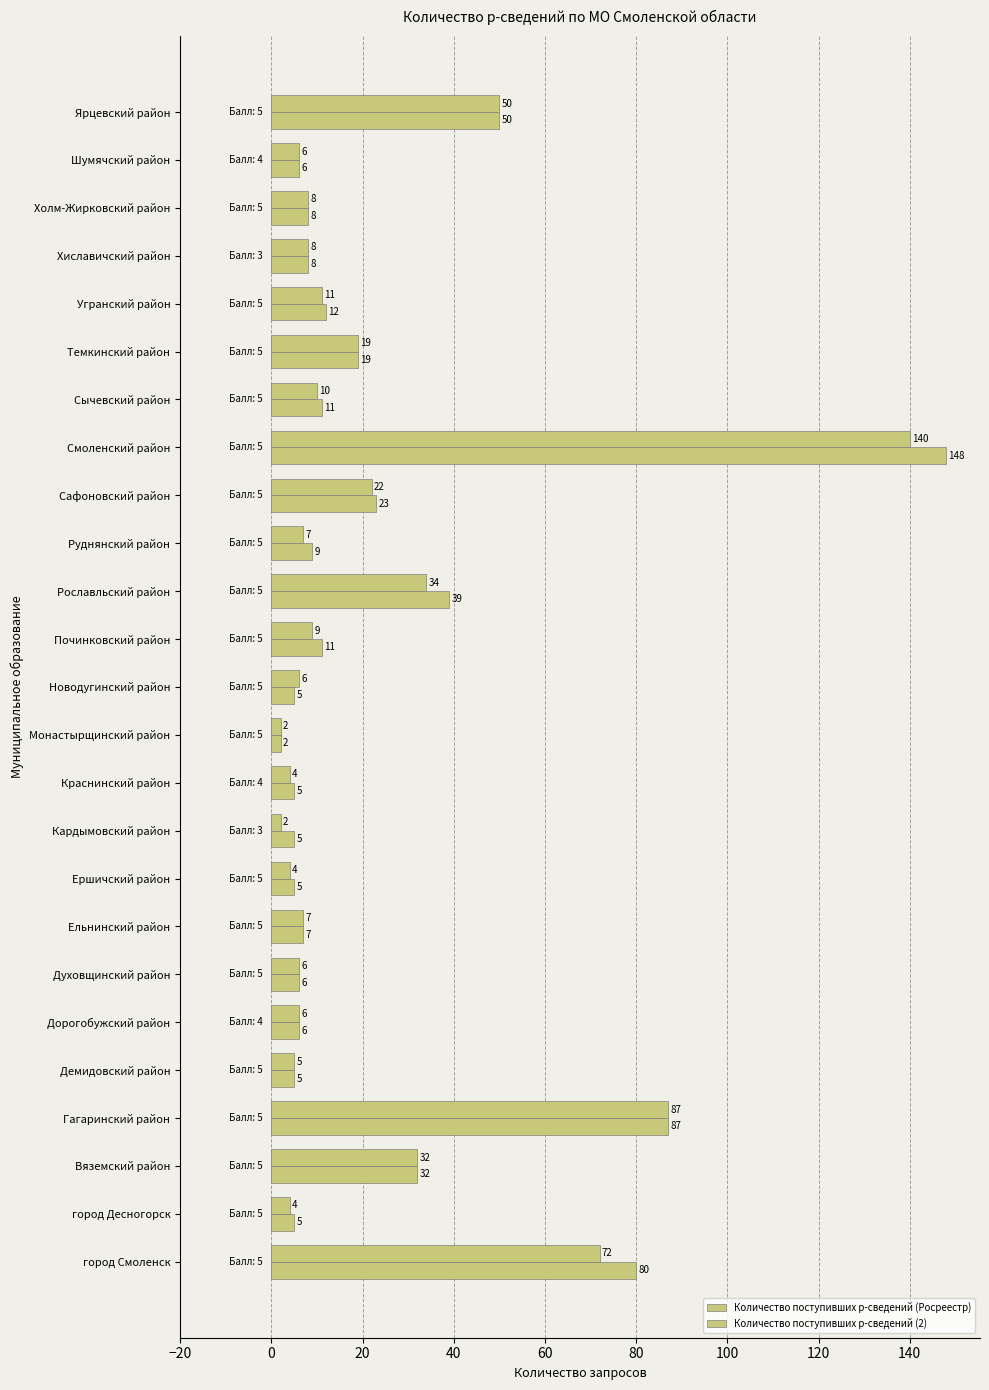

How many data points in Количество поступивших р-сведений (Росреестр) are less than 8?

12